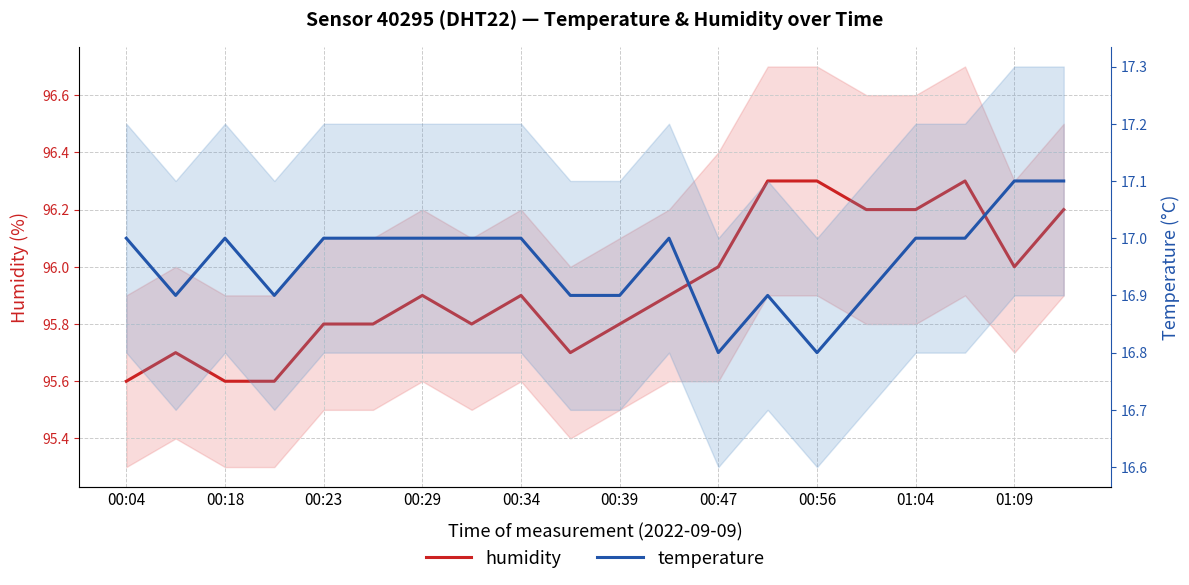

How many lines are shown in the chart?

2